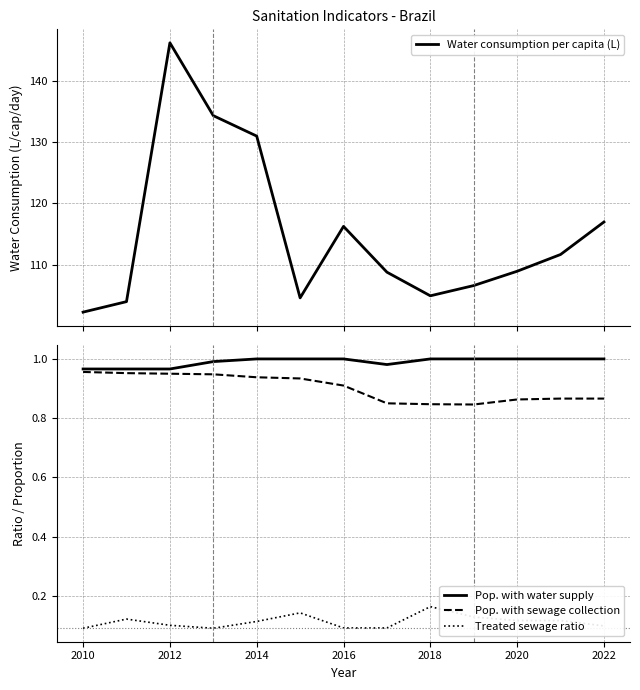

The value of Pop. with sewage collection at 2020 is 1.2. True or false?

False